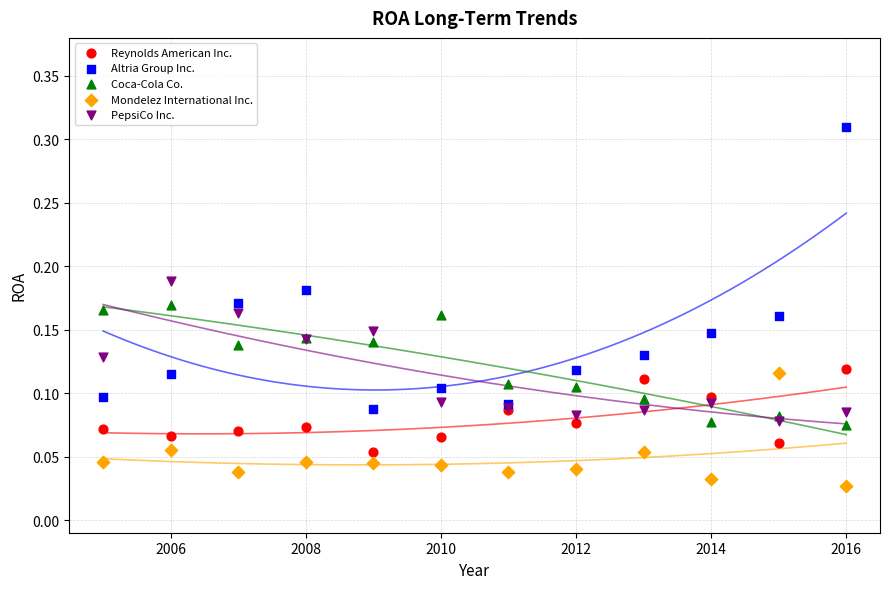

Which series has the largest Y range (max minus min)?

Altria Group Inc.